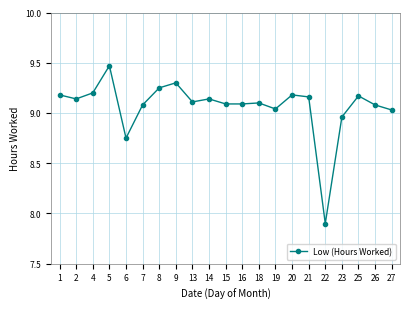

True or false: the data shows 13.4 at 27.

False